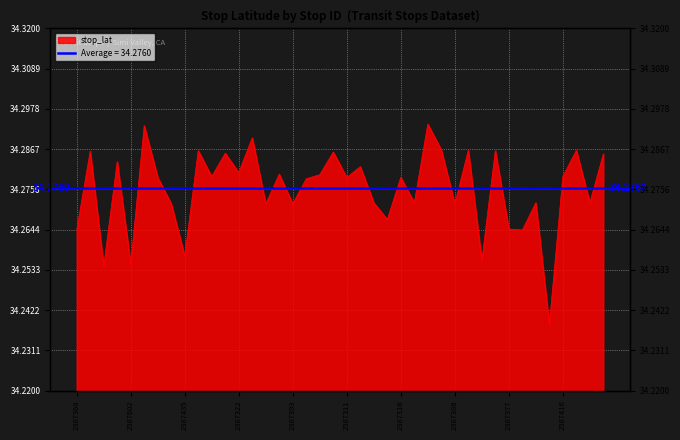

Where is the data nearest to the value 34?

2387452